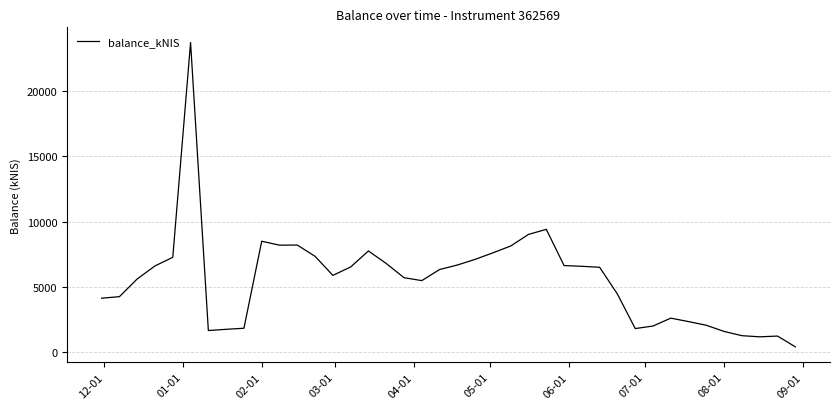

What is the maximum value shown in the chart?

23717.5